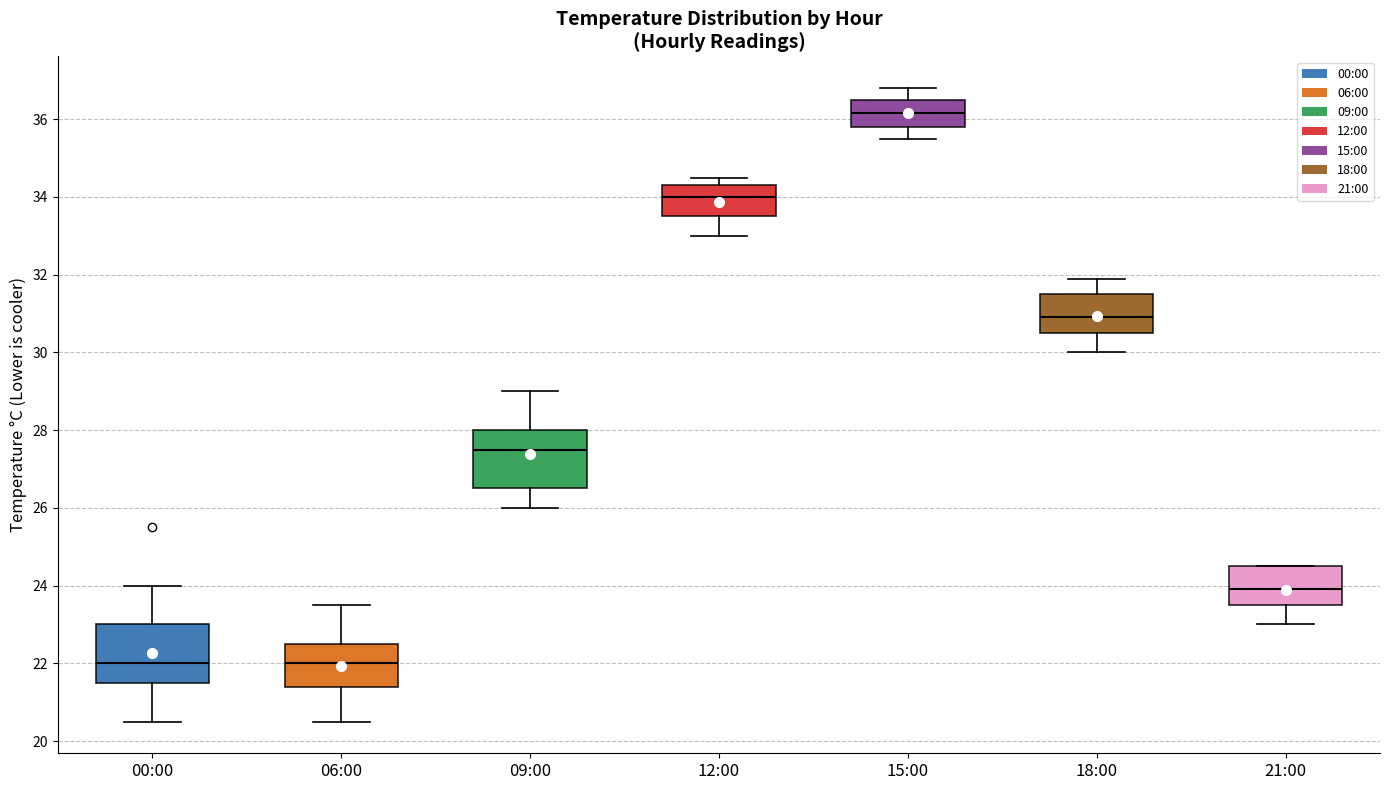

Reading left to right, read every box against the y-axis: the position of its median line, the range the box covers, and the ends of its whiskers. The values are not printed on the chart, so give them approximately, as read against the axis.

00:00: median 22.0, box 21.6 to 23.0, whiskers 20.6 to 24.0
06:00: median 22.0, box 21.4 to 22.6, whiskers 20.6 to 23.6
09:00: median 27.6, box 26.6 to 28.0, whiskers 26.0 to 29.0
12:00: median 34.0, box 33.6 to 34.4, whiskers 33.0 to 34.6
15:00: median 36.2, box 35.8 to 36.6, whiskers 35.6 to 36.8
18:00: median 31.0, box 30.6 to 31.6, whiskers 30.0 to 32.0
21:00: median 24.0, box 23.6 to 24.6, whiskers 23.0 to 24.6